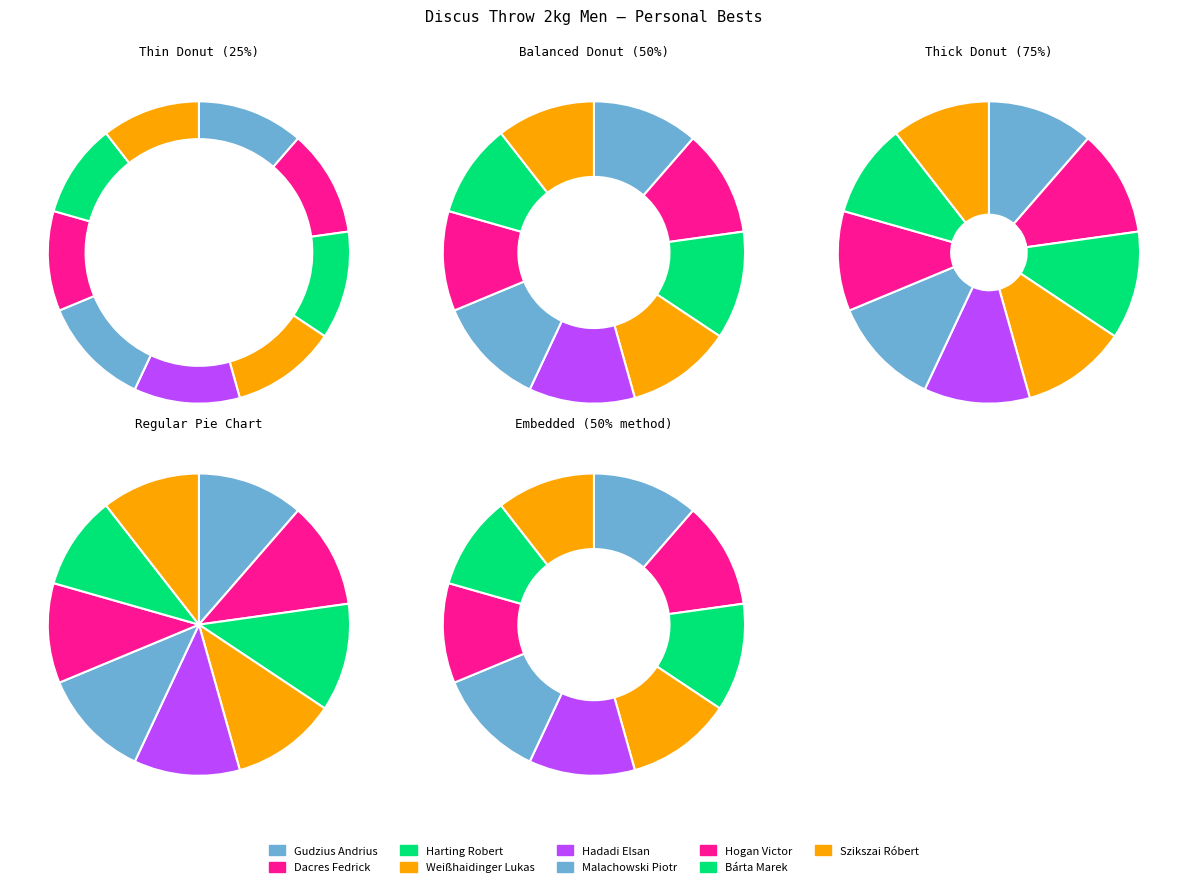

Does Hogan Victor represent more than half of the total?

No